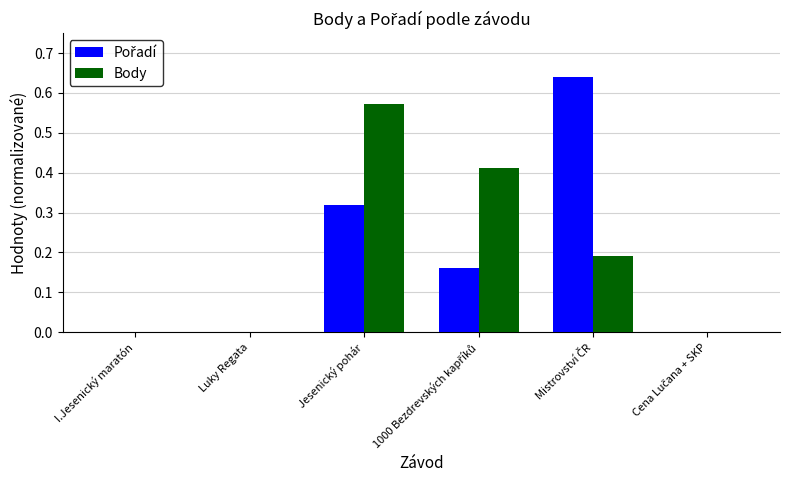

Is it true that Body equals 0.8 at Jesenický pohár?

False